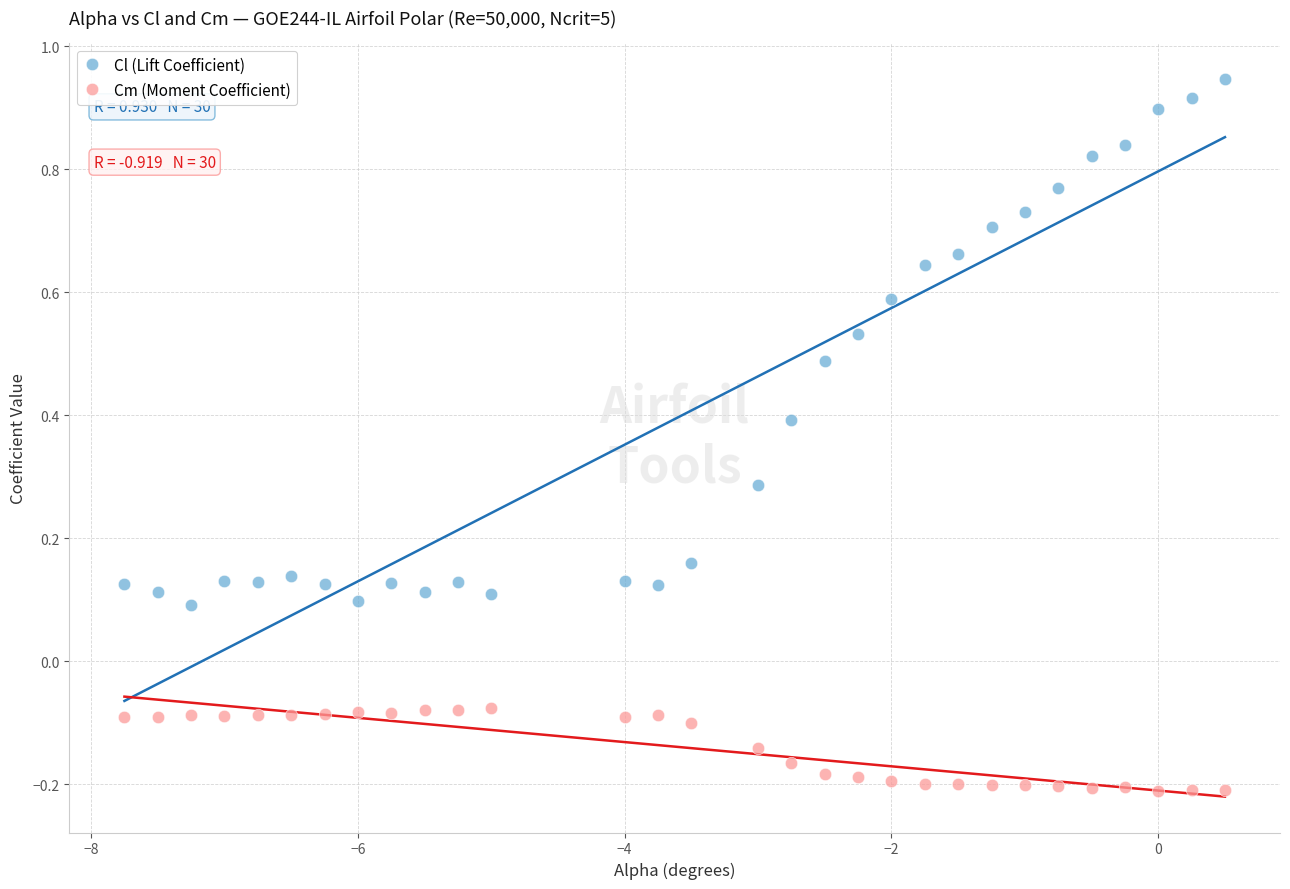

What is the X range (max minus min) for the scatter plot?

8.2